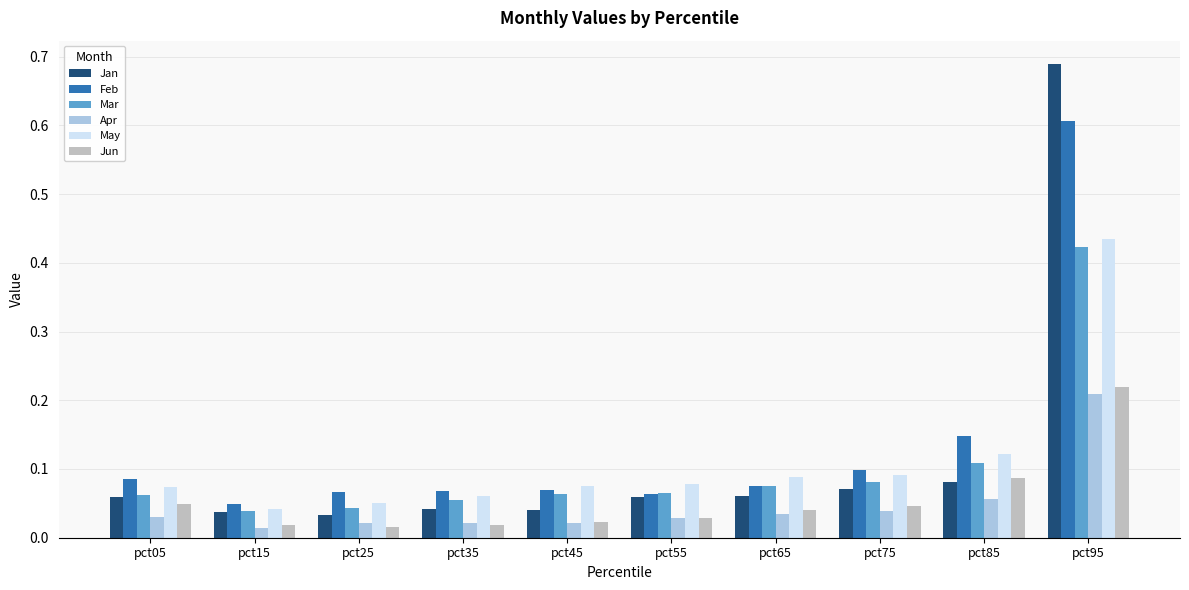

True or false: Jun has a value of 0.3 at pct95.

False